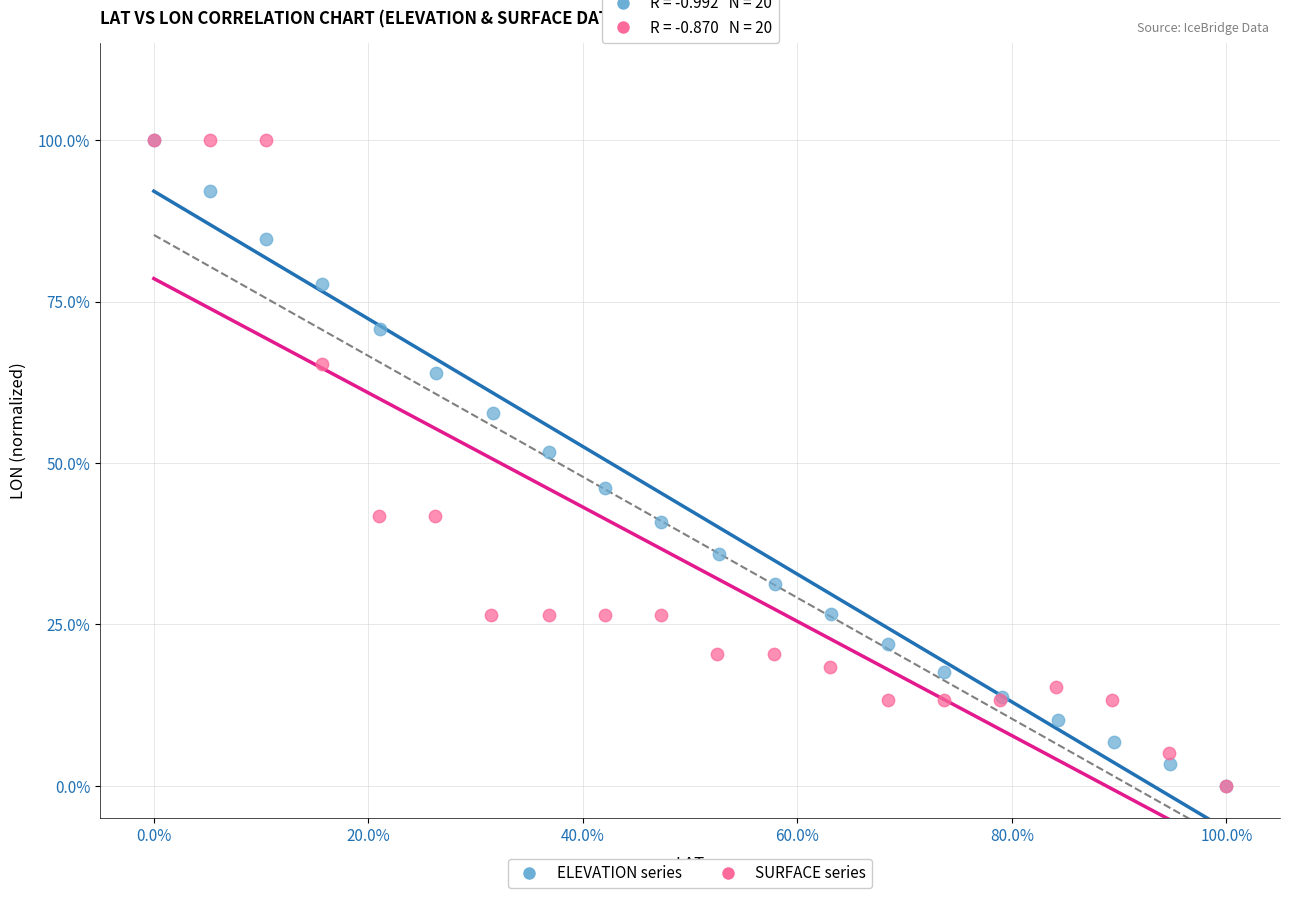

What are all the series names shown in the legend?

ELEVATION series, SURFACE series